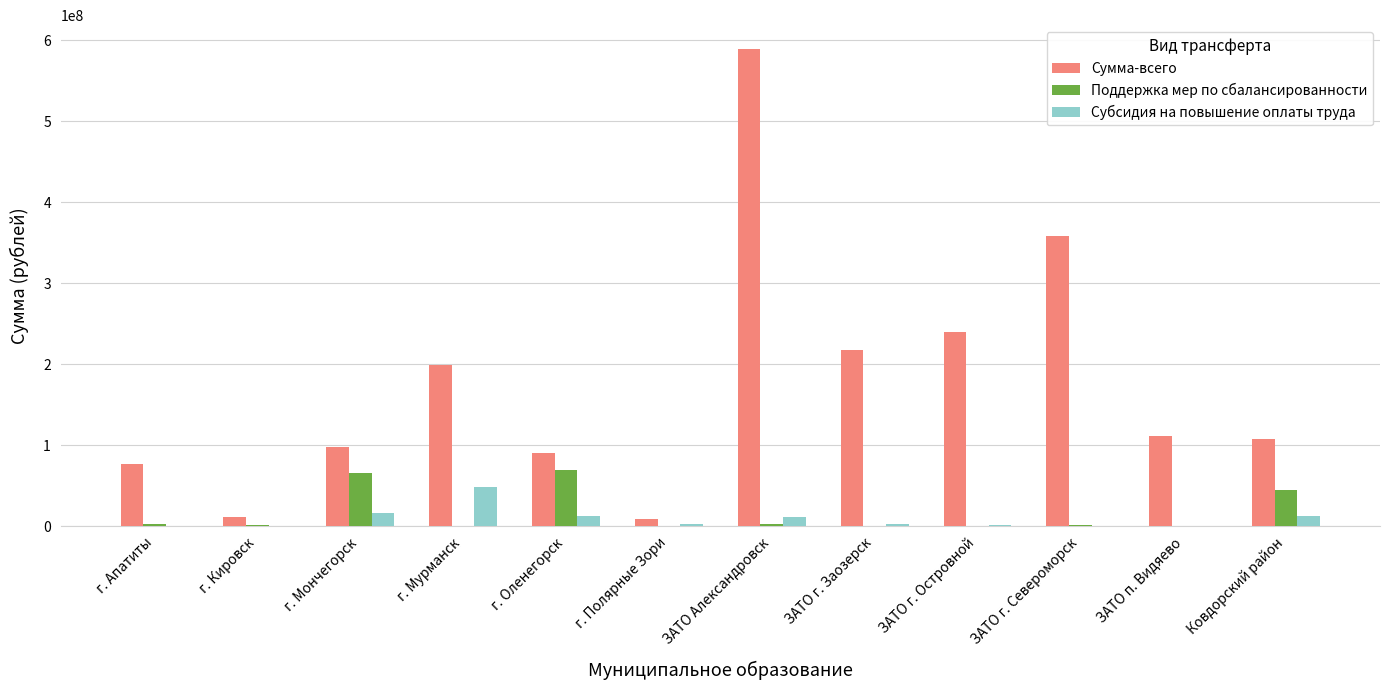

True or false: Поддержка мер по сбалансированности has a value of 24971012 at ЗАТО г. Островной.

False